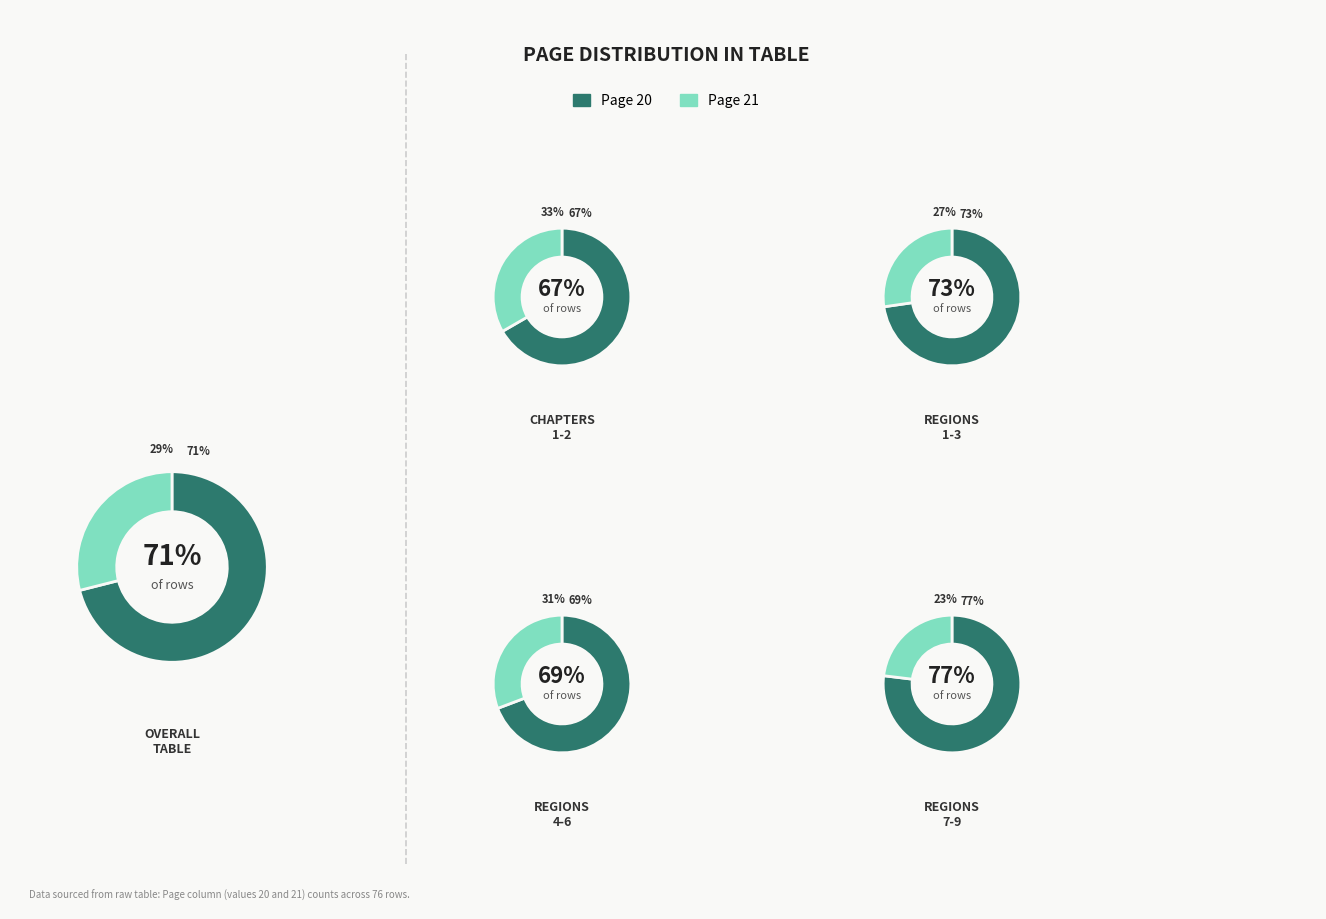

Which slice is the largest?

Page 20